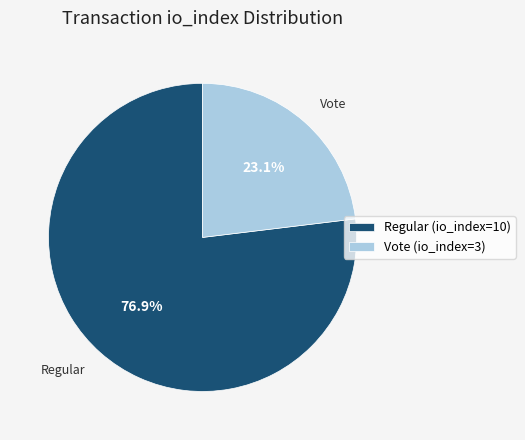

To the nearest percent, what is the combined percentage of Regular (io_index=10) and Vote (io_index=3)?

100%